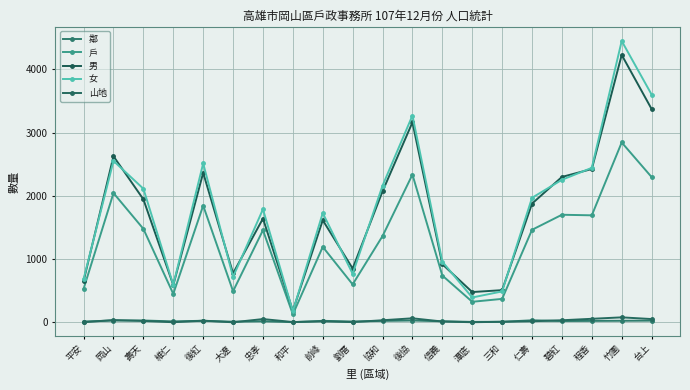

List the series in order of their peak value, highest first.

女, 男, 戶, 山地, 鄰